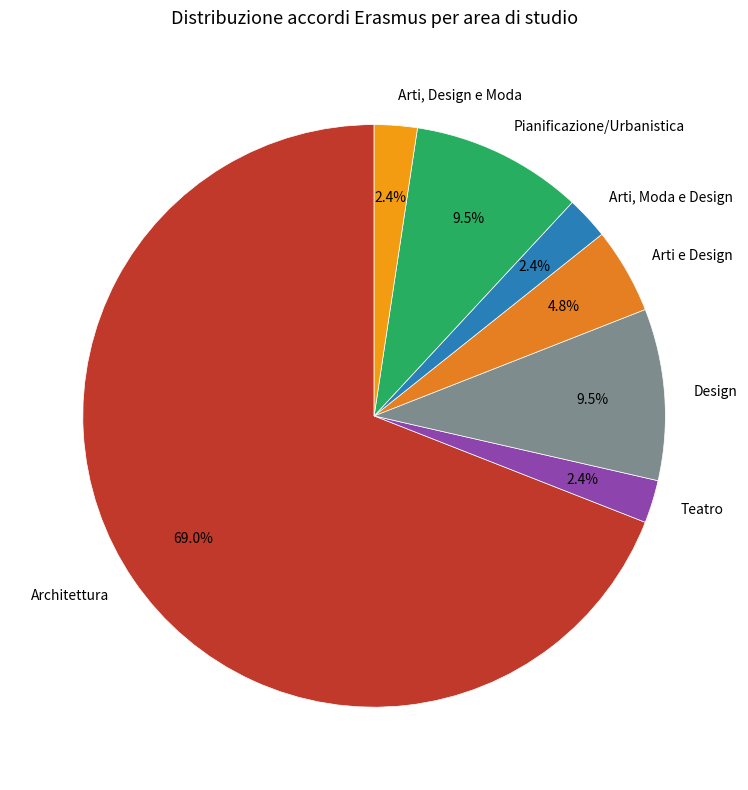

What is the total percentage of Arti, Design e Moda and Arti, Moda e Design?

4.8%